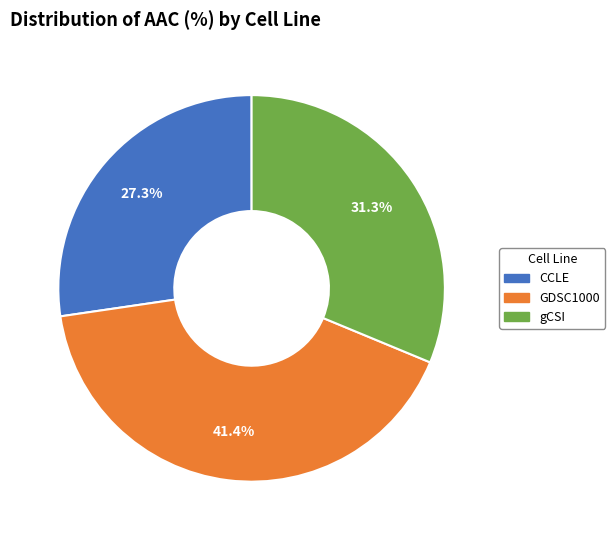

Is it true that CCLE is 17% of the pie?

False